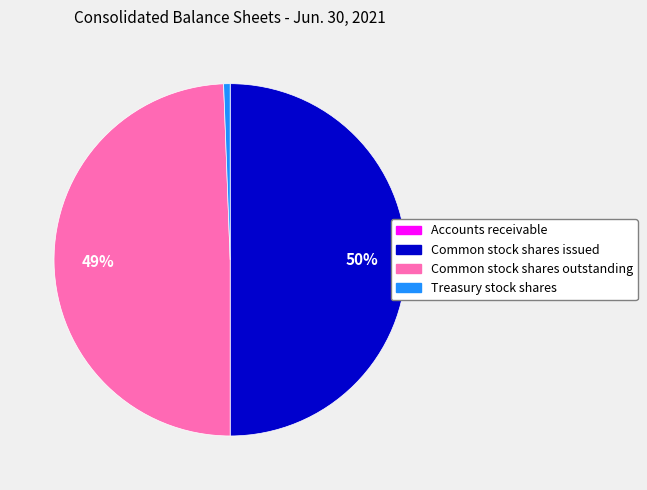

Is it true that Common stock shares outstanding is 49% of the pie?

True